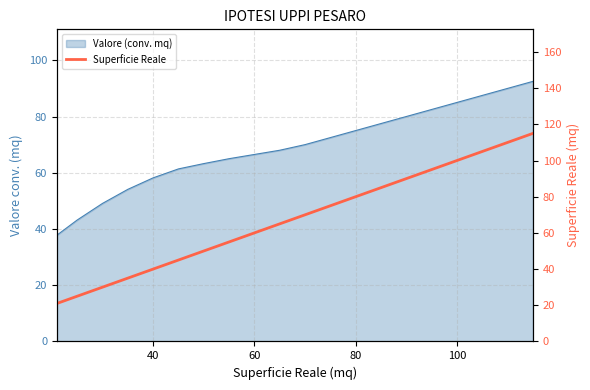

Reading right to left, extract all data points from this chart.

115	110	105	100	95	90	85	80	75	70	65	60	55	50	45	40	35	30	25	21